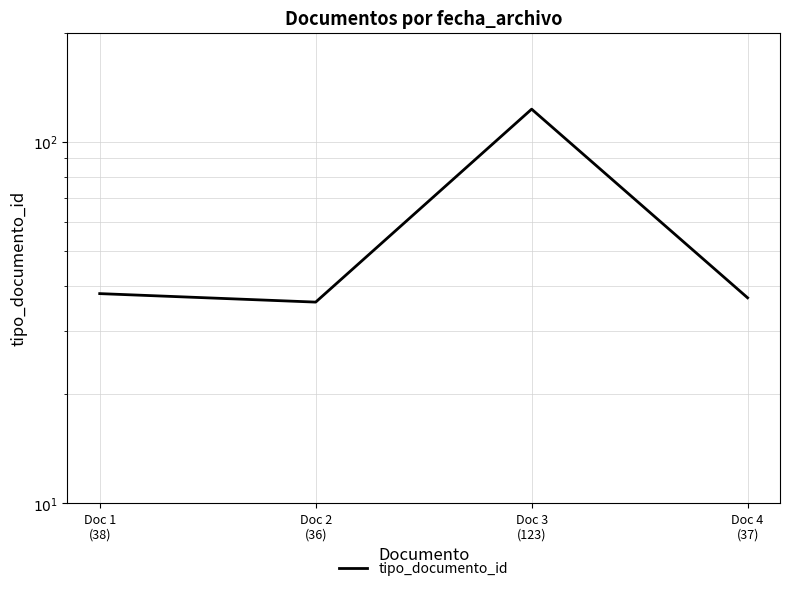

Is this an area chart (filled region under the line)?

No